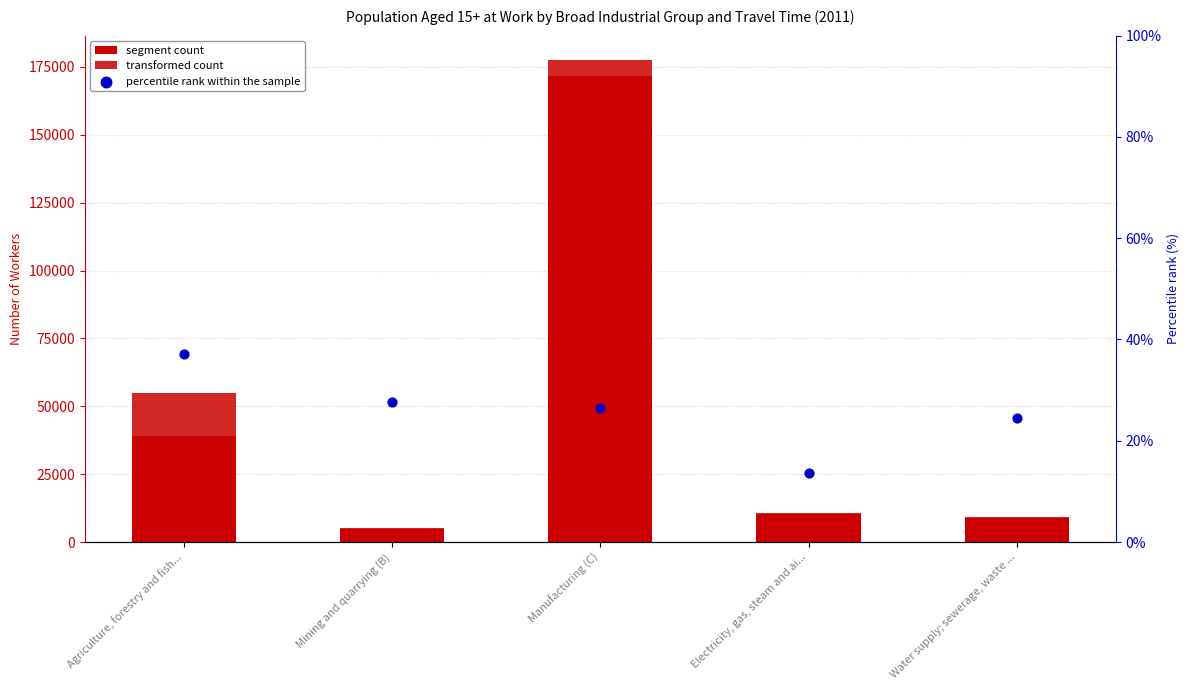

At which category is the sum across all series the highest?

Manufacturing (C)